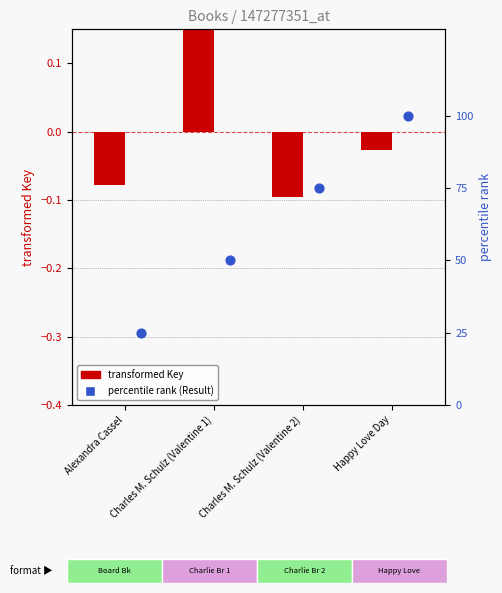

At which category is the sum across all series the highest?

Happy Love Day